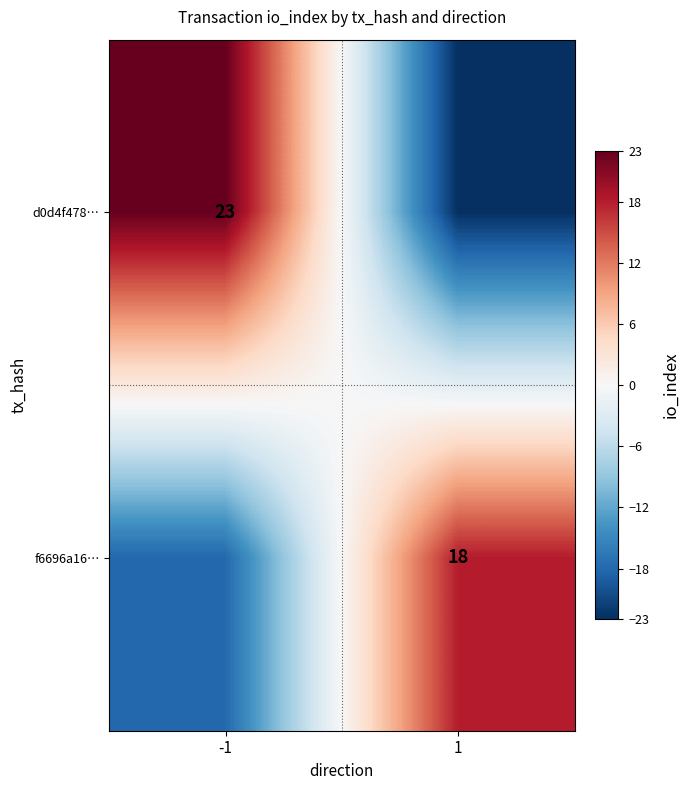

The value of f6696a16… at 1 is 18. True or false?

True